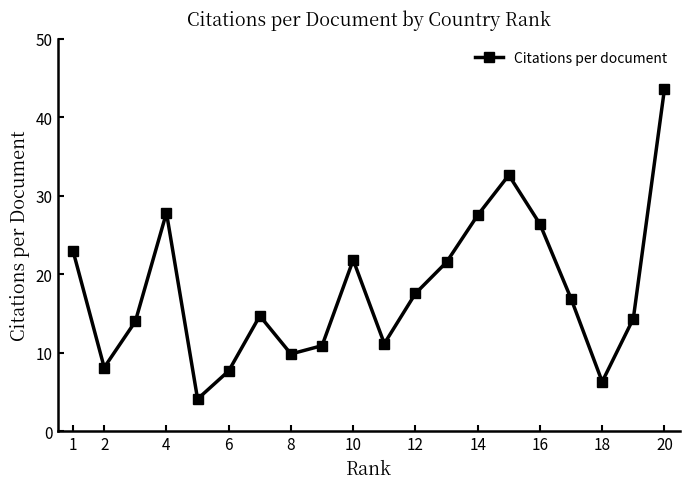

What is the difference between the second highest and minimum values?

28.5